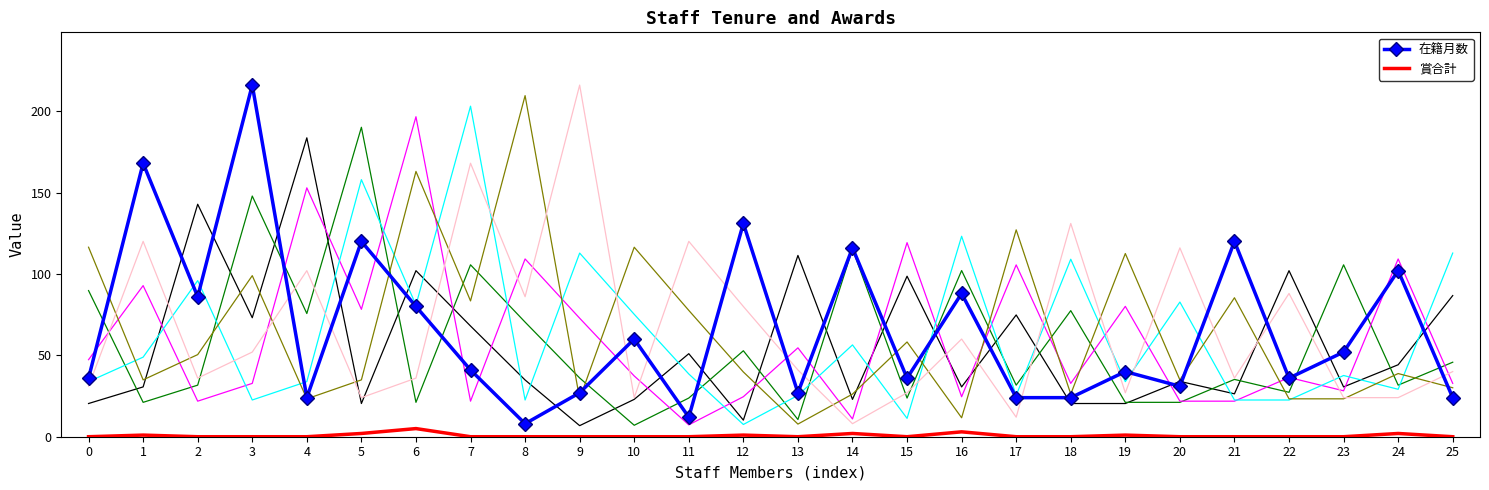

At how many categories does at least one series exceed 105?

6